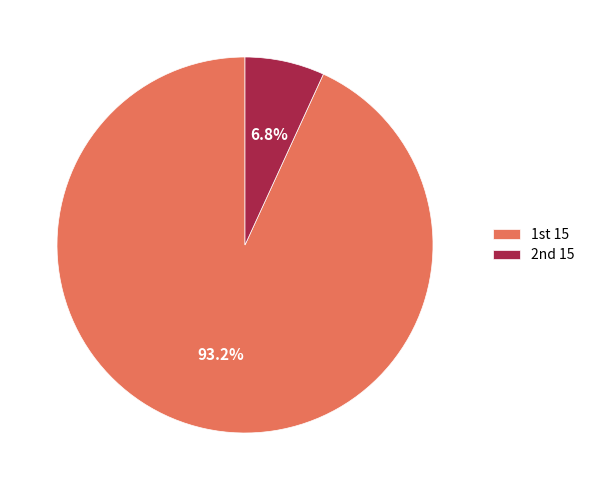

What is the smallest slice in the pie chart?

2nd 15